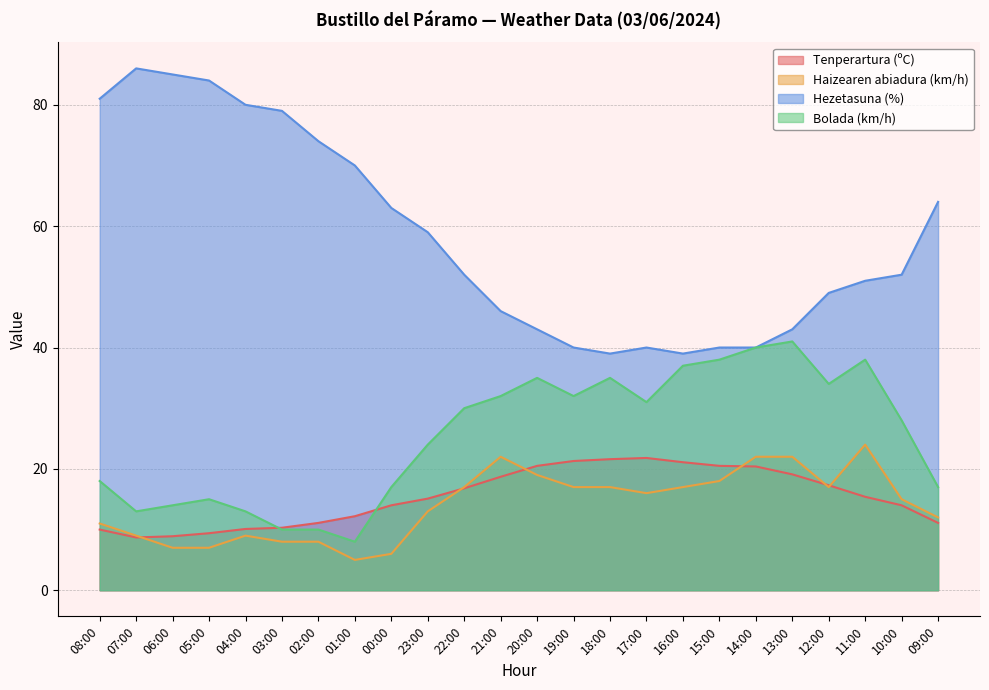

Which series changed the most between 01:00 and 14:00?

Bolada (km/h)